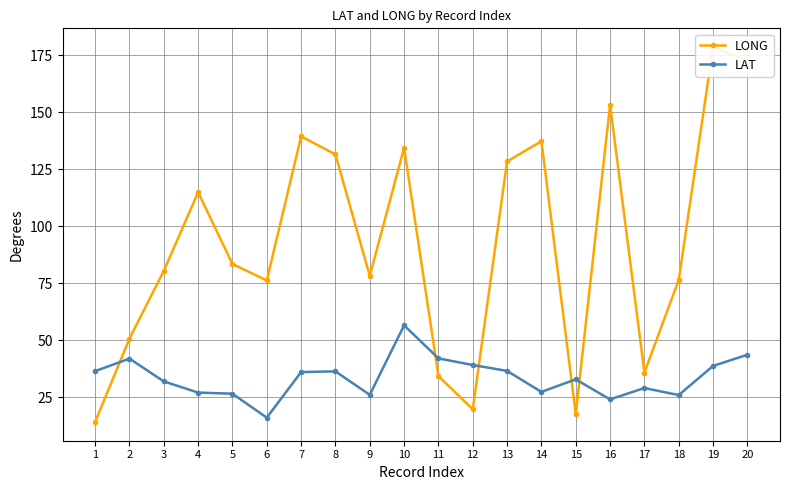

What is the maximum value shown in the chart?

178.6